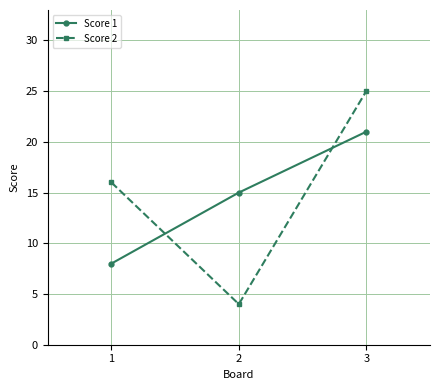

What is the spread (max minus min) of values at 2?

11